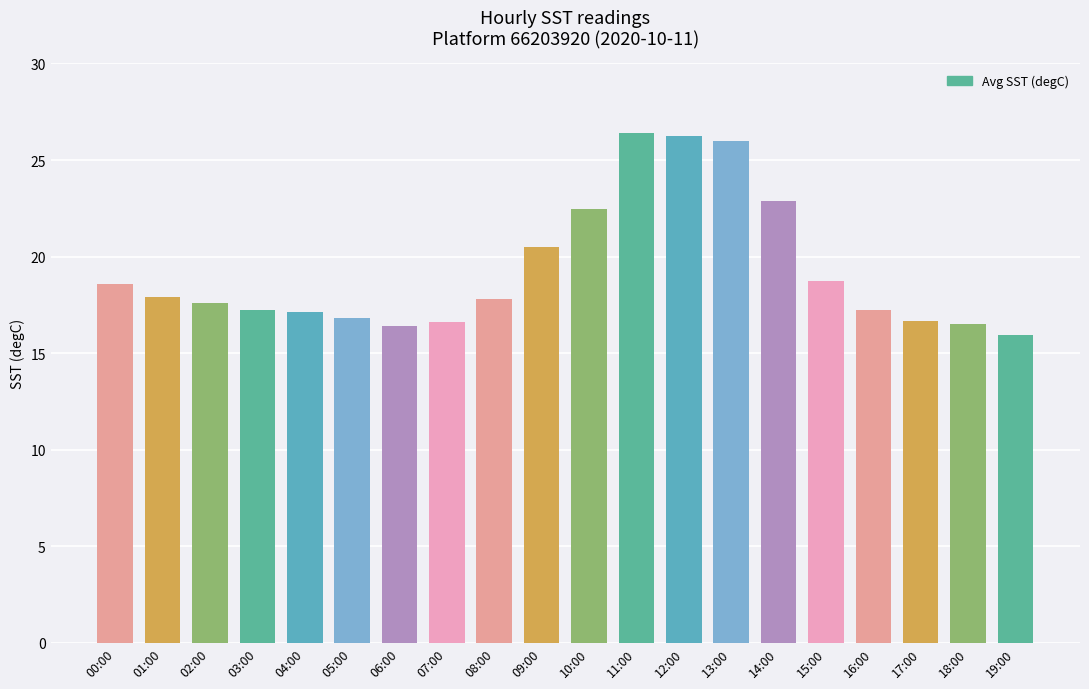

What is the difference between the second highest and minimum values?

10.3